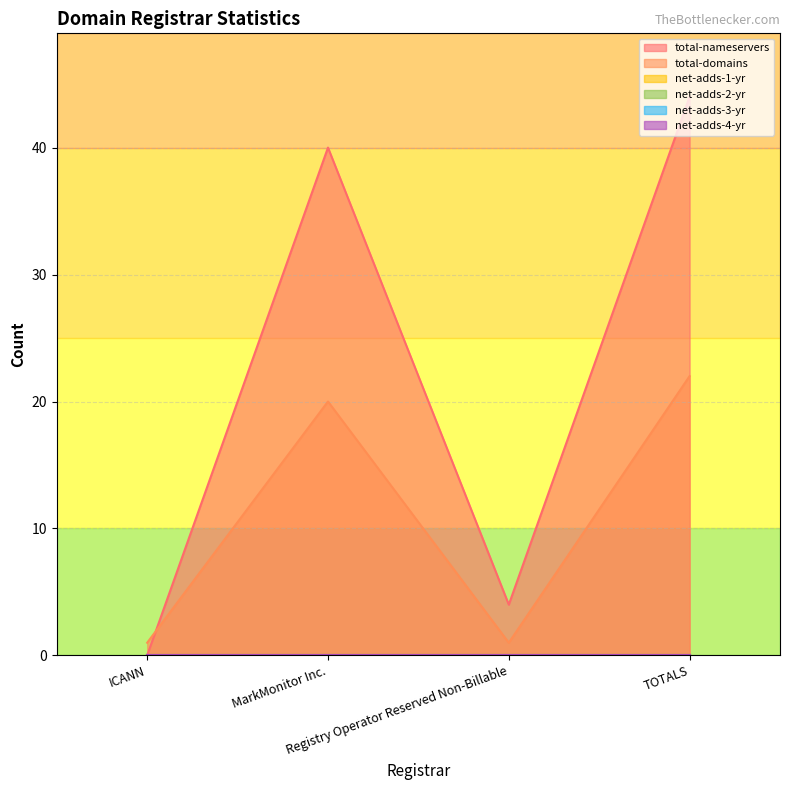

After their last crossing, which series has the higher values: total-domains or total-nameservers?

total-nameservers